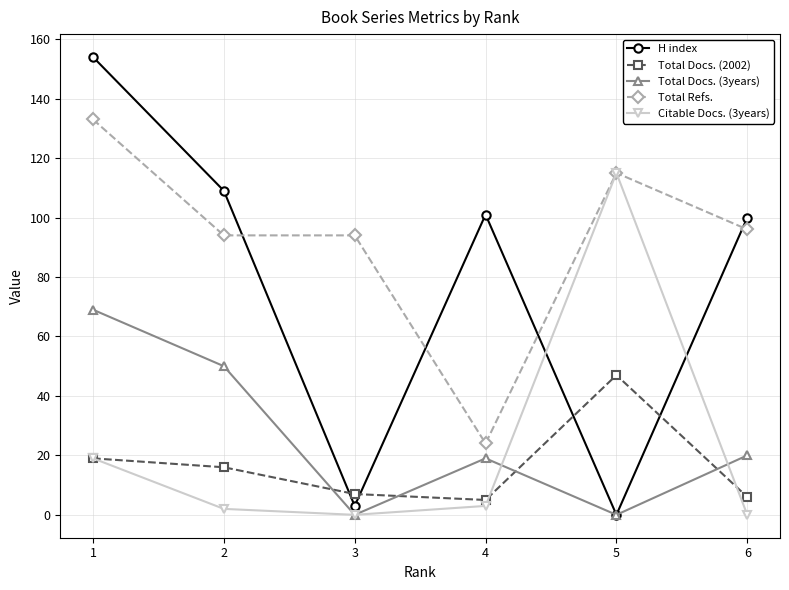

At which label is Total Docs. (2002) closest to 26?

1